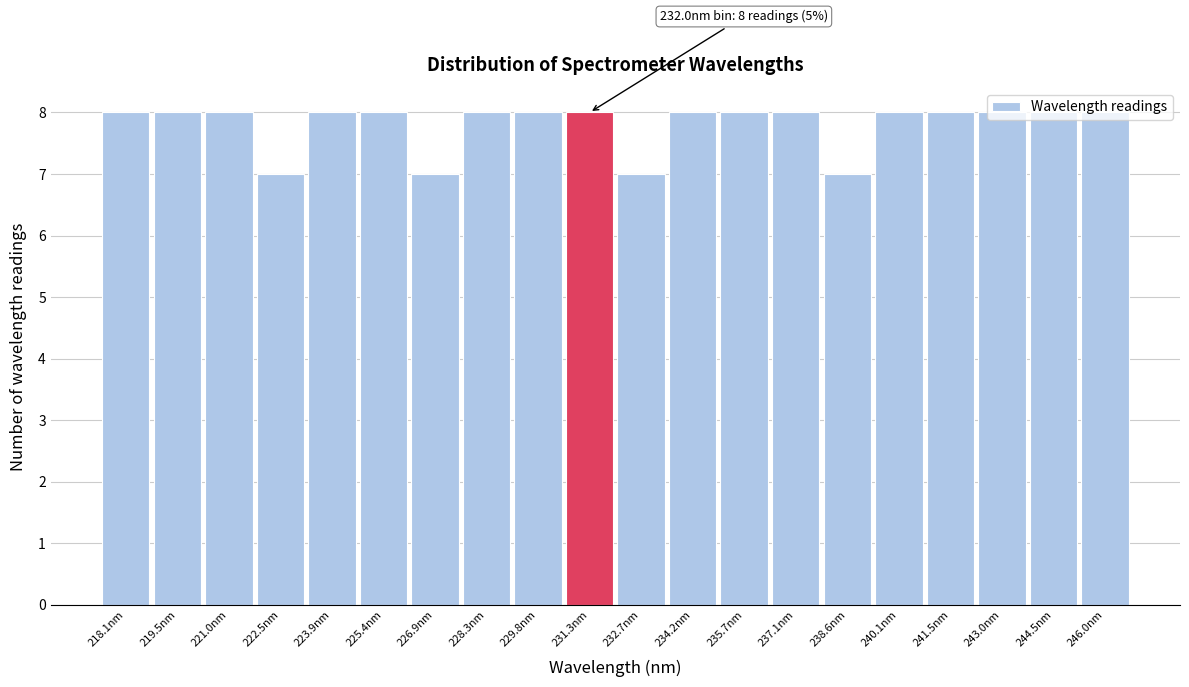

What is the average value?

8